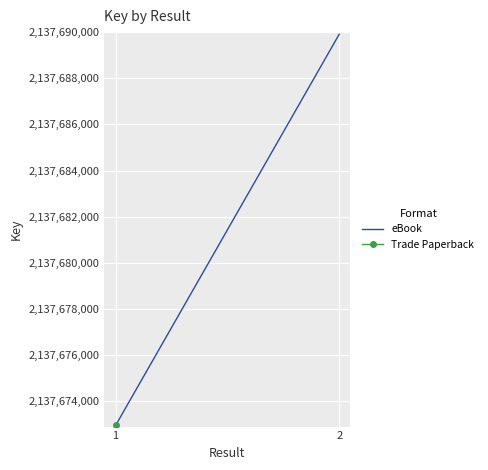

Which category has the lowest value across all series?

1